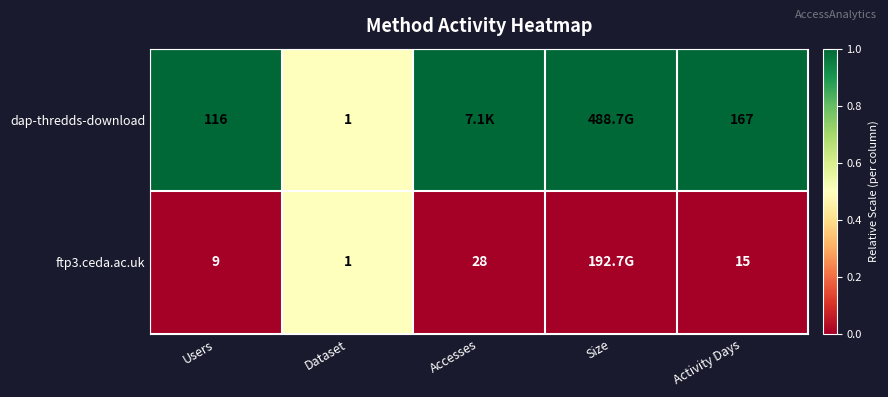

True or false: ftp3.ceda.ac.uk has a value of 15 at Users.

False